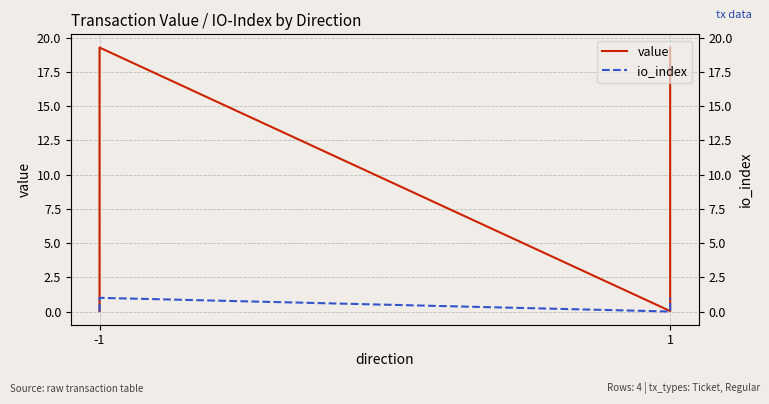

What is the sum of all io_index values?

2.0